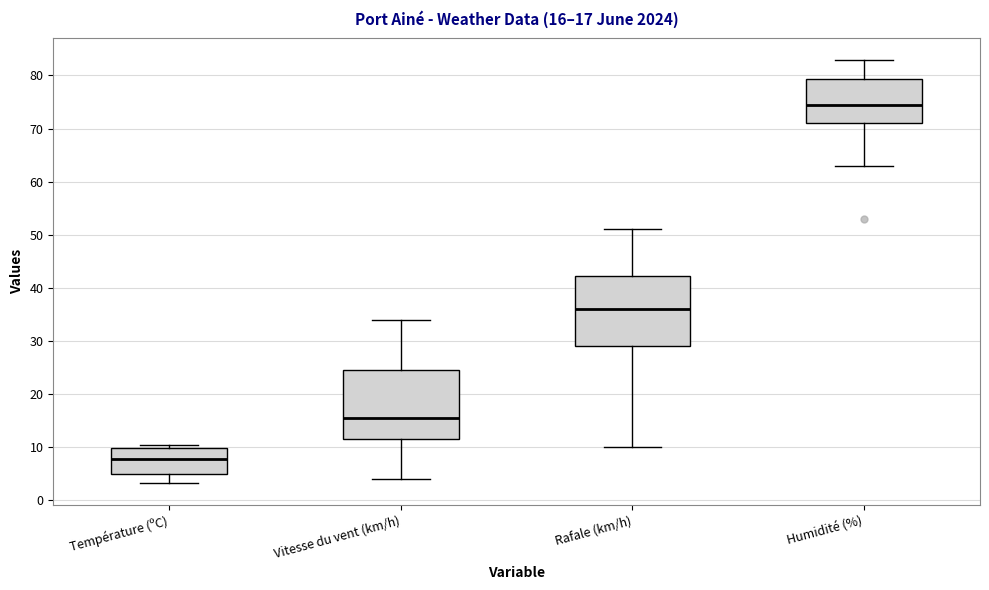

Which box's median line is the lowest?

Température (ºC)